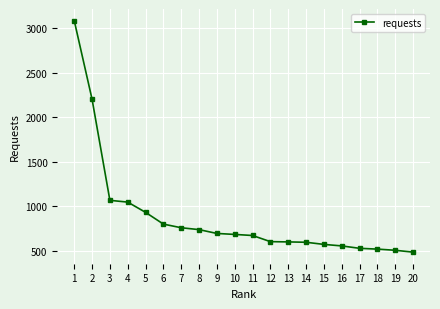

Which has a higher value, 14 or 5?

5